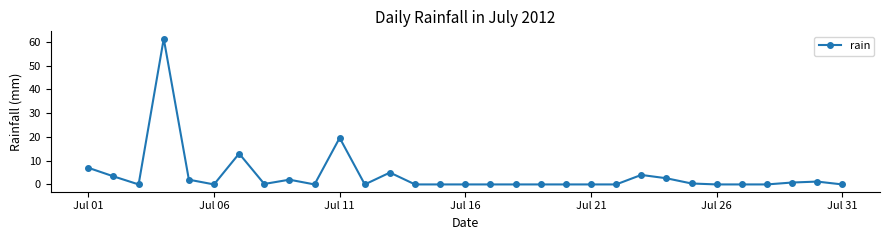

What is the greatest value displayed?

61.4